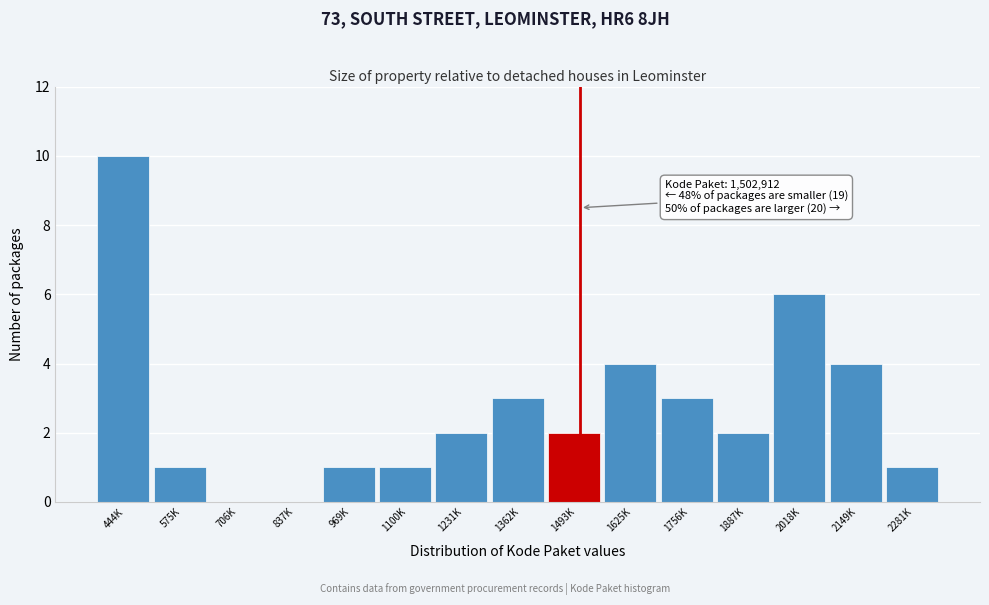

Reading left to right, transcribe all the data shown in this chart.

444K=10	575K=1	706K=0	837K=0	969K=1	1100K=1	1231K=2	1362K=3	1493K=2	1625K=4	1756K=3	1887K=2	2018K=6	2149K=4	2281K=1